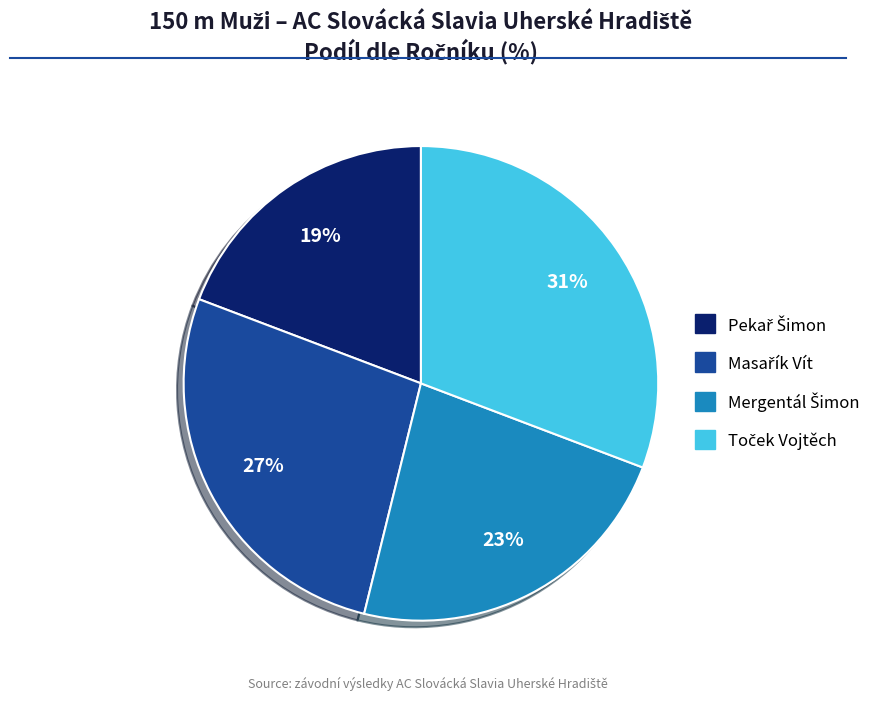

To the nearest percent, what is the average slice percentage?

25%